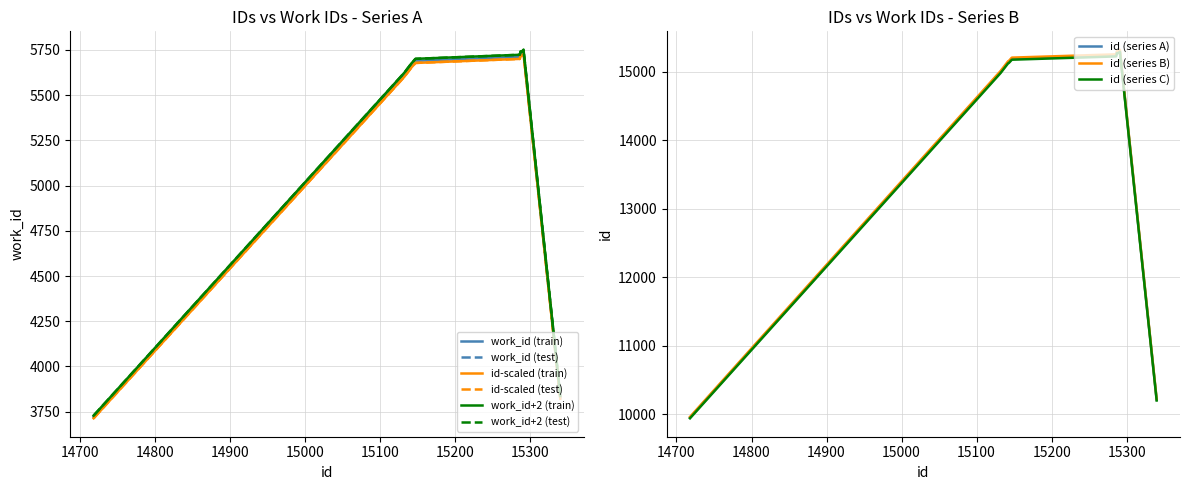

What is the maximum value for id (series B)?

15322.0